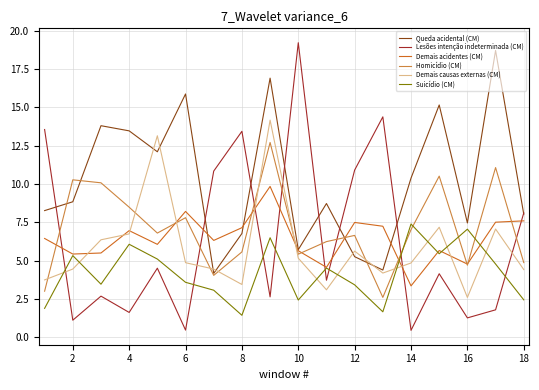

Which series has the largest total across all categories?

Queda acidental (CM)